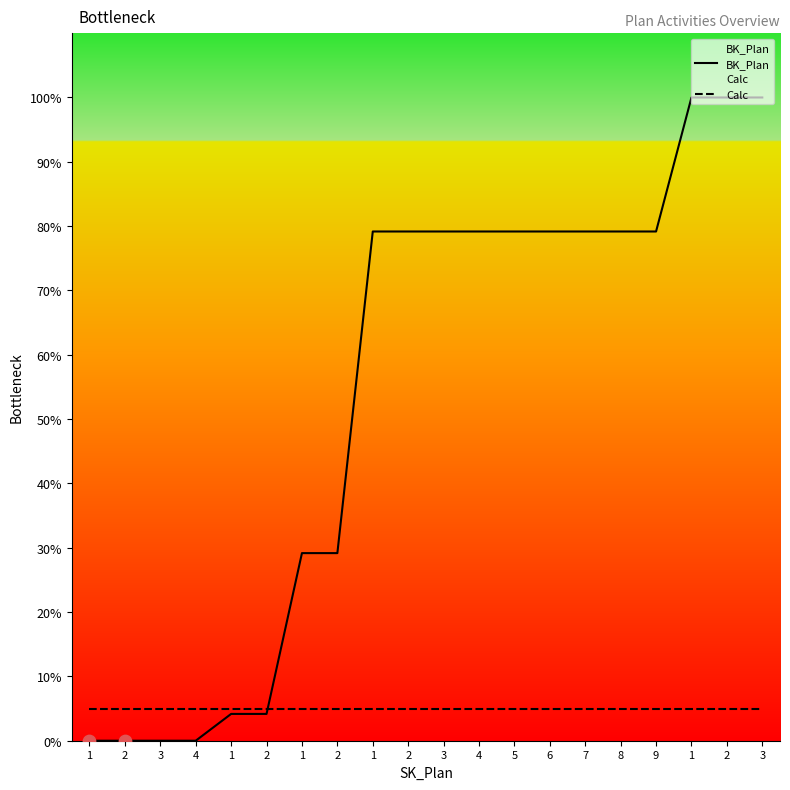

Which series reaches the minimum Y coordinate?

BK_Plan